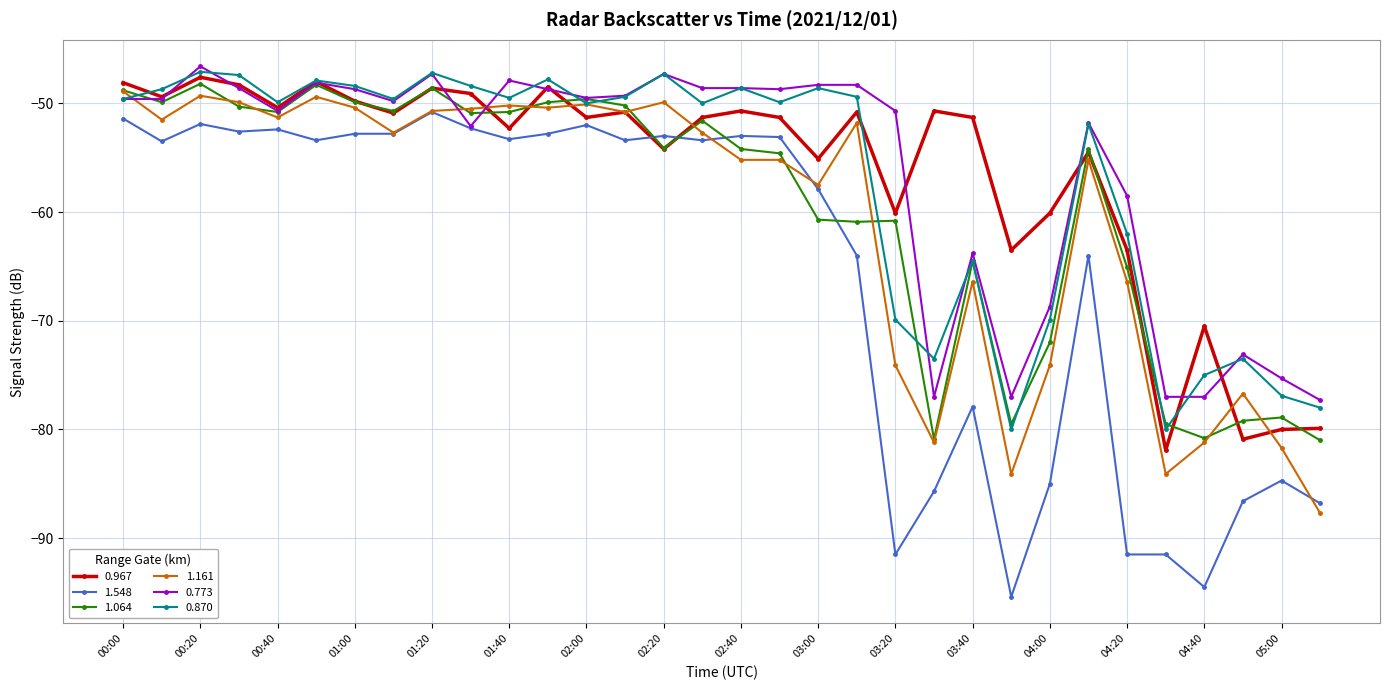

How many times do 1.548 and 1.064 cross each other?

4